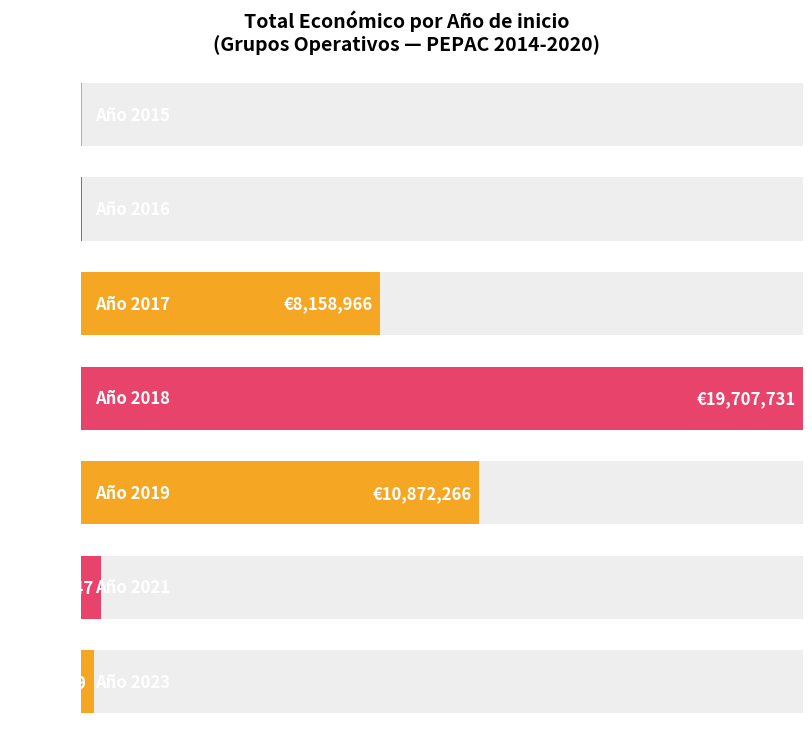

Approximately how many times larger is the value at 2021 compared to 2017?

0.1